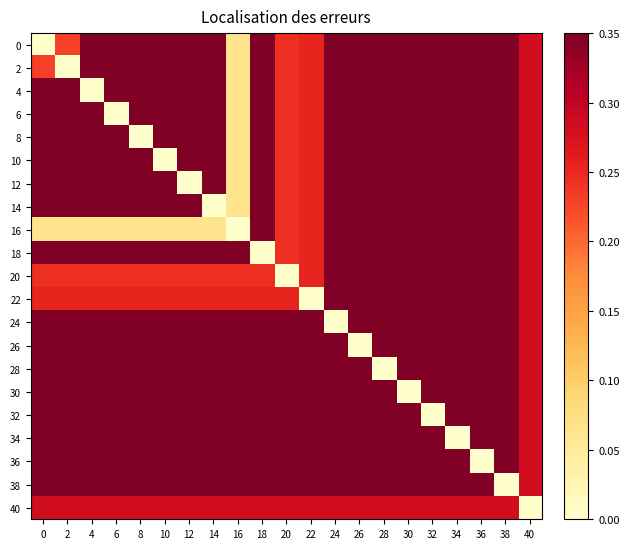

Which has a higher value, 14 or 36?

14